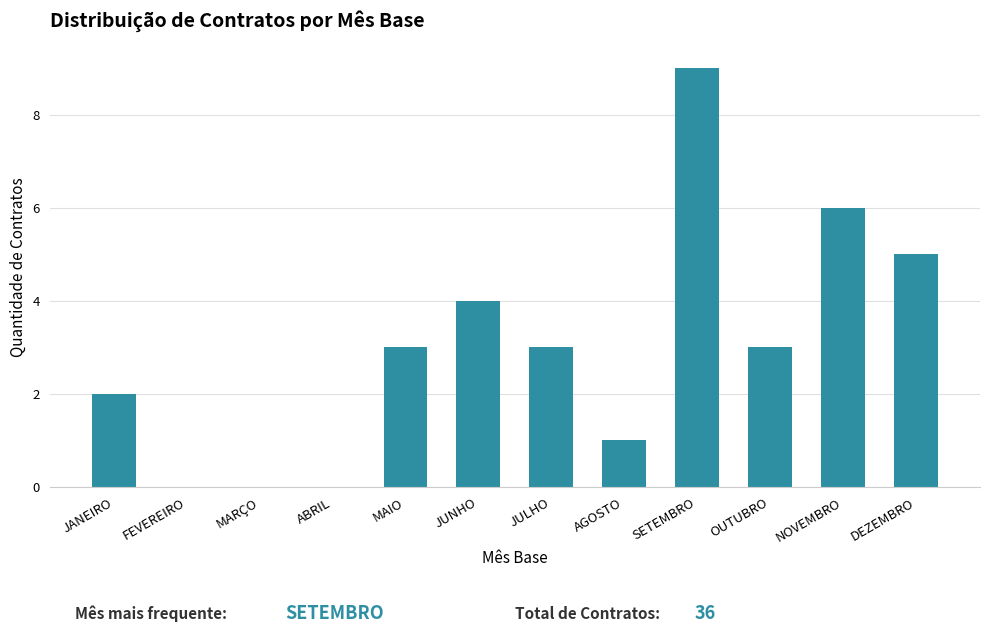

Reading left to right, transcribe all the data shown in this chart.

JANEIRO=2	FEVEREIRO=0	MARÇO=0	ABRIL=0	MAIO=3	JUNHO=4	JULHO=3	AGOSTO=1	SETEMBRO=9	OUTUBRO=3	NOVEMBRO=6	DEZEMBRO=5